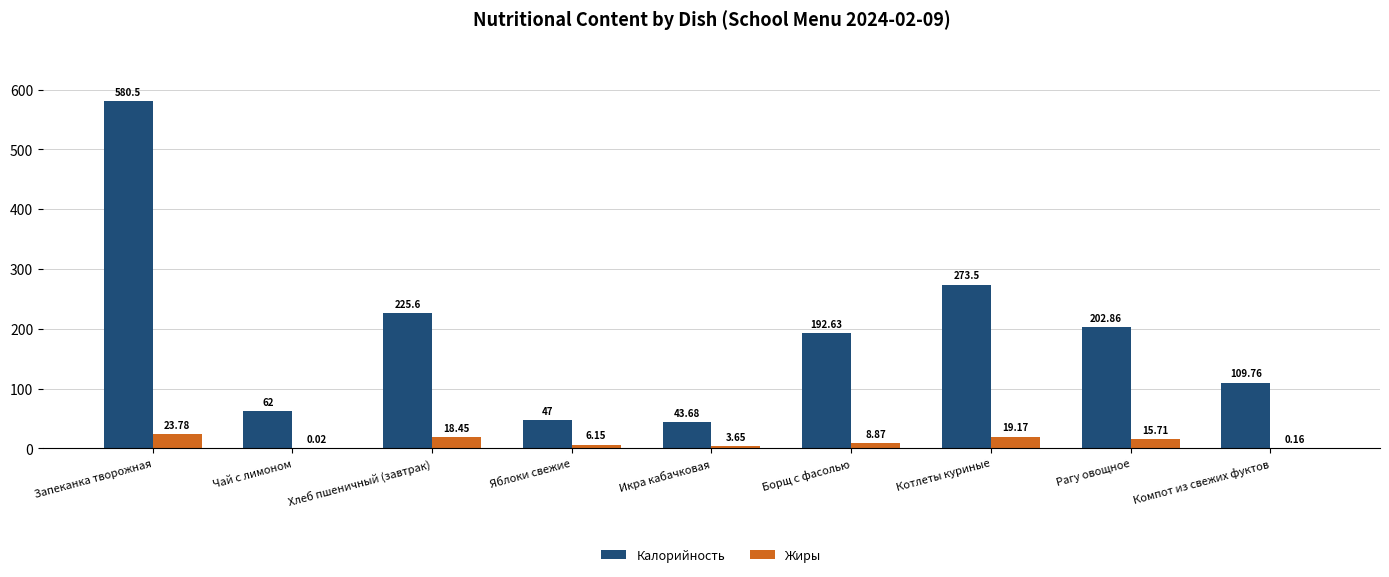

Where is Жиры nearest to the value 11?

Борщ с фасолью